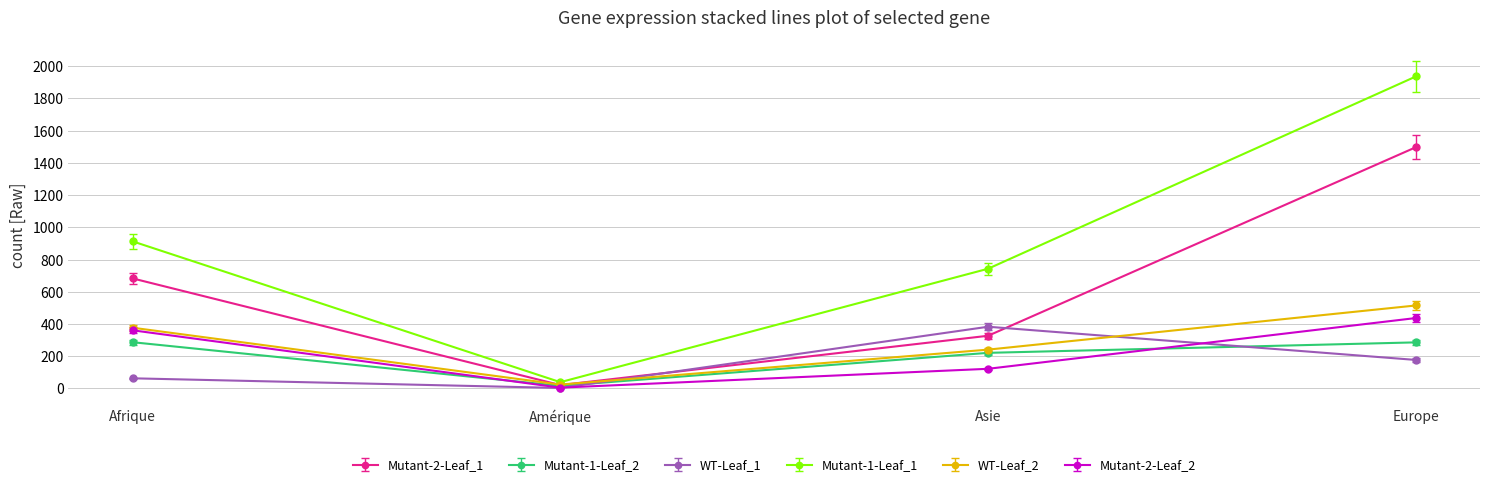

Which series has the largest total across all categories?

Mutant-1-Leaf_1